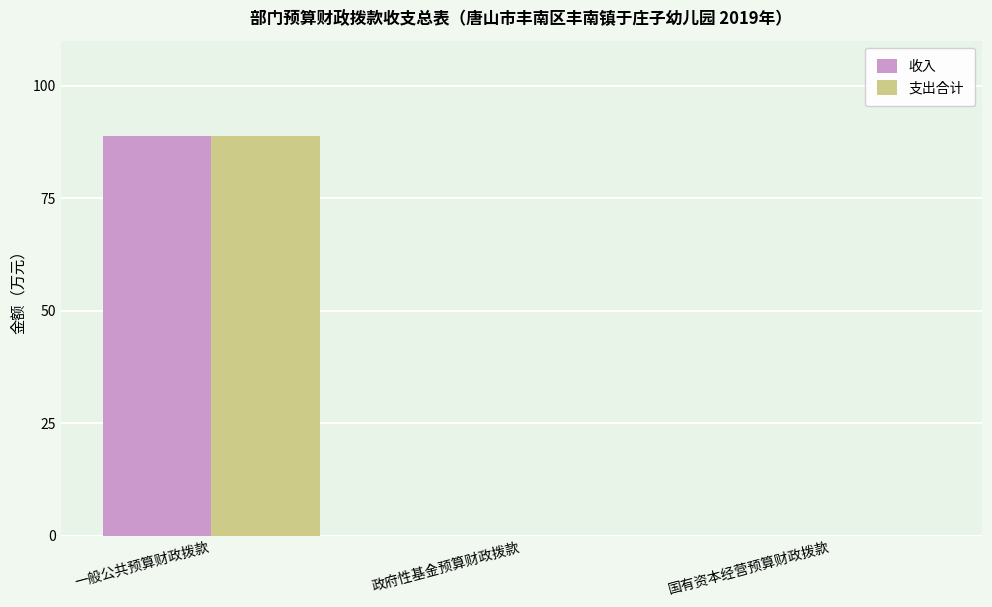

Reading left to right, transcribe all the data shown in this chart.

收入: 一般公共预算财政拨款=88.8	政府性基金预算财政拨款=0.0	国有资本经营预算财政拨款=0.0
支出合计: 一般公共预算财政拨款=88.8	政府性基金预算财政拨款=0.0	国有资本经营预算财政拨款=0.0